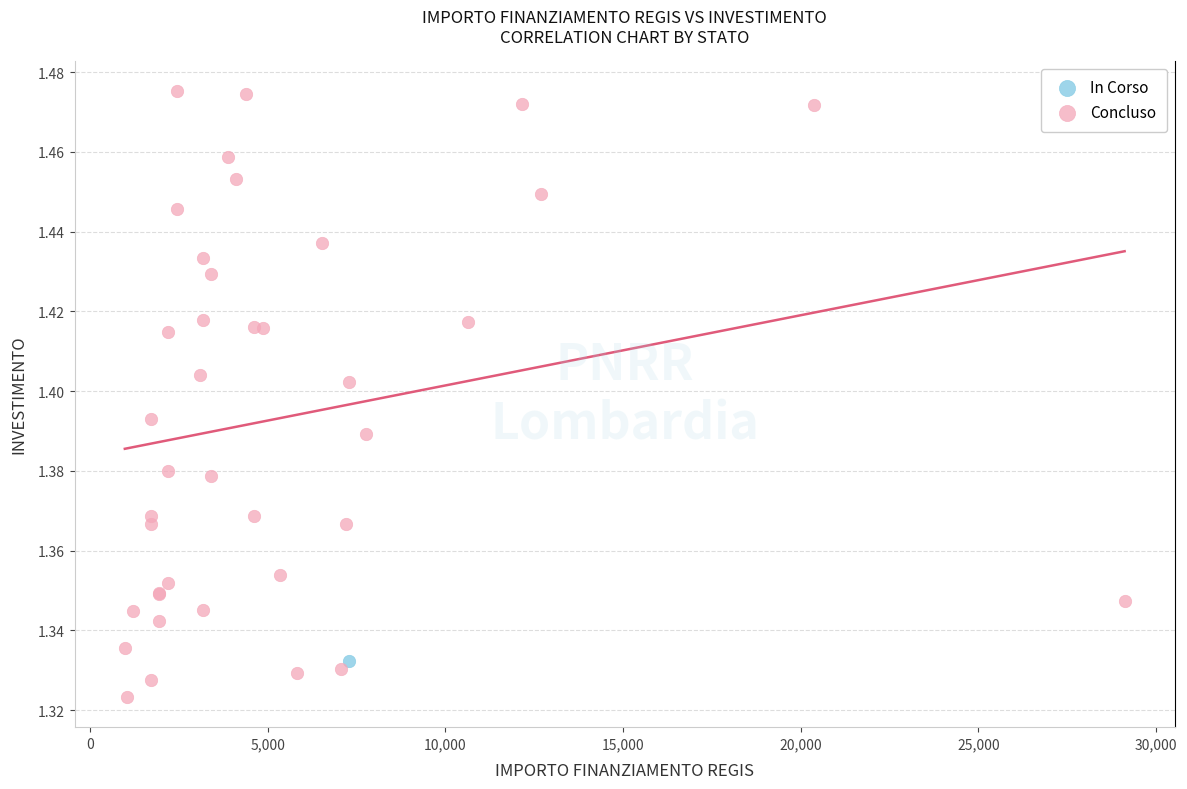

What are all the series names shown in the legend?

In Corso, Concluso